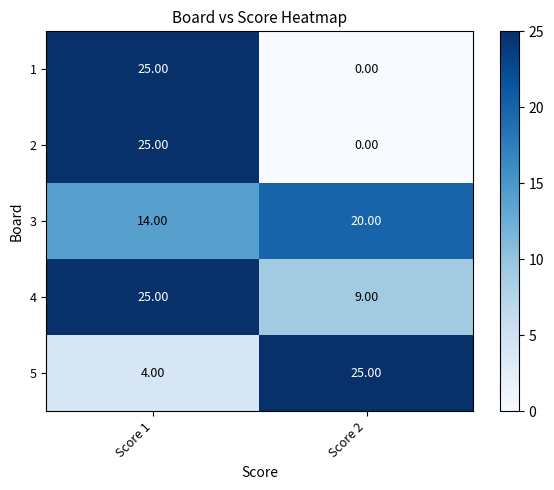

List the labels in order of 2 value, largest first.

Score 1, Score 2